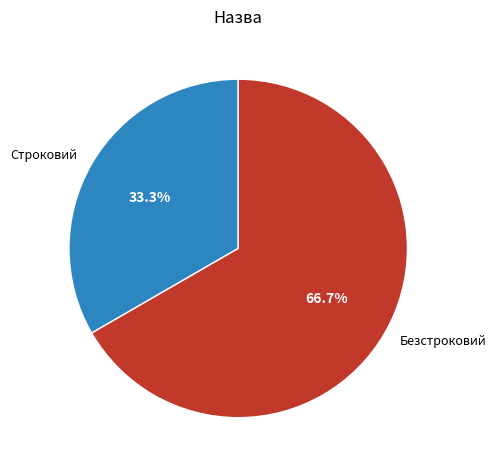

Rank the categories by value from highest to lowest.

Безстроковий, Строковий